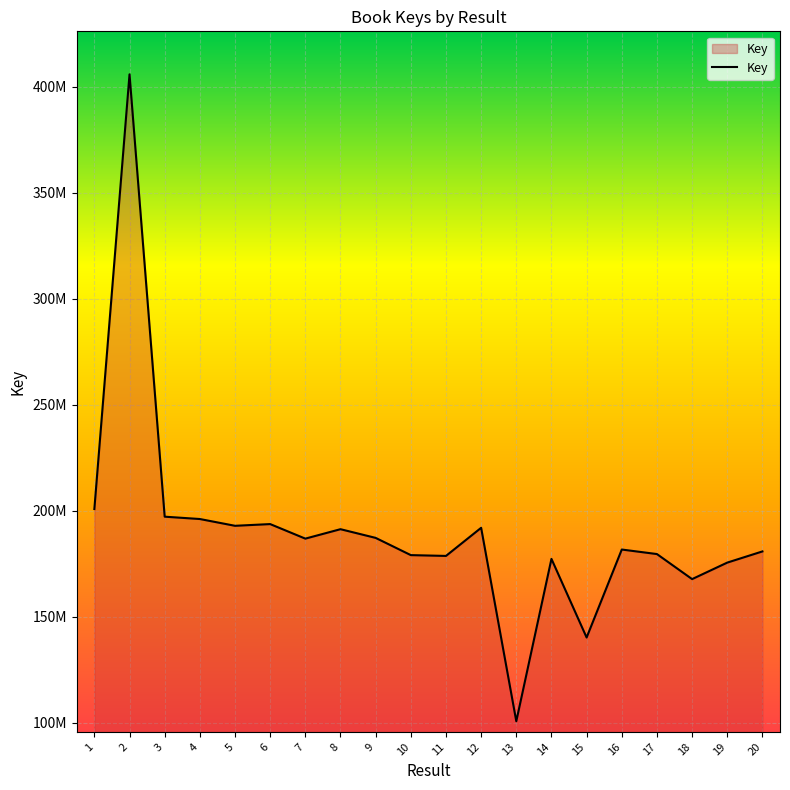

List the labels in order of value, largest first.

2, 1, 3, 4, 6, 5, 12, 8, 9, 7, 16, 20, 17, 10, 11, 14, 19, 18, 15, 13